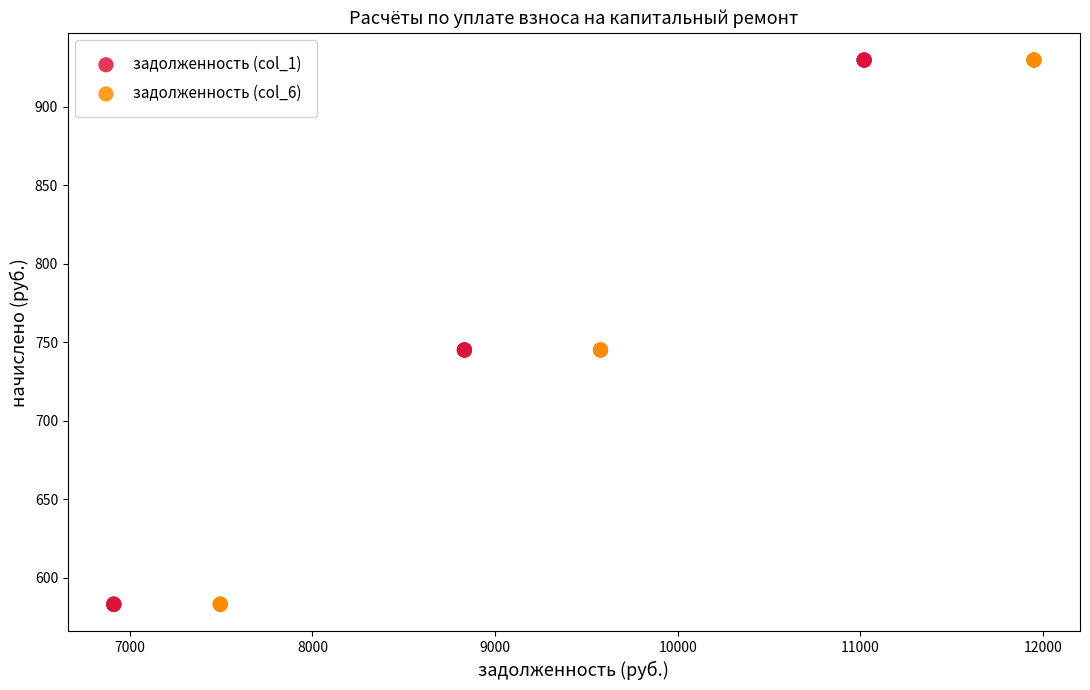

What are all the series names shown in the legend?

задолженность (col_1), задолженность (col_6)